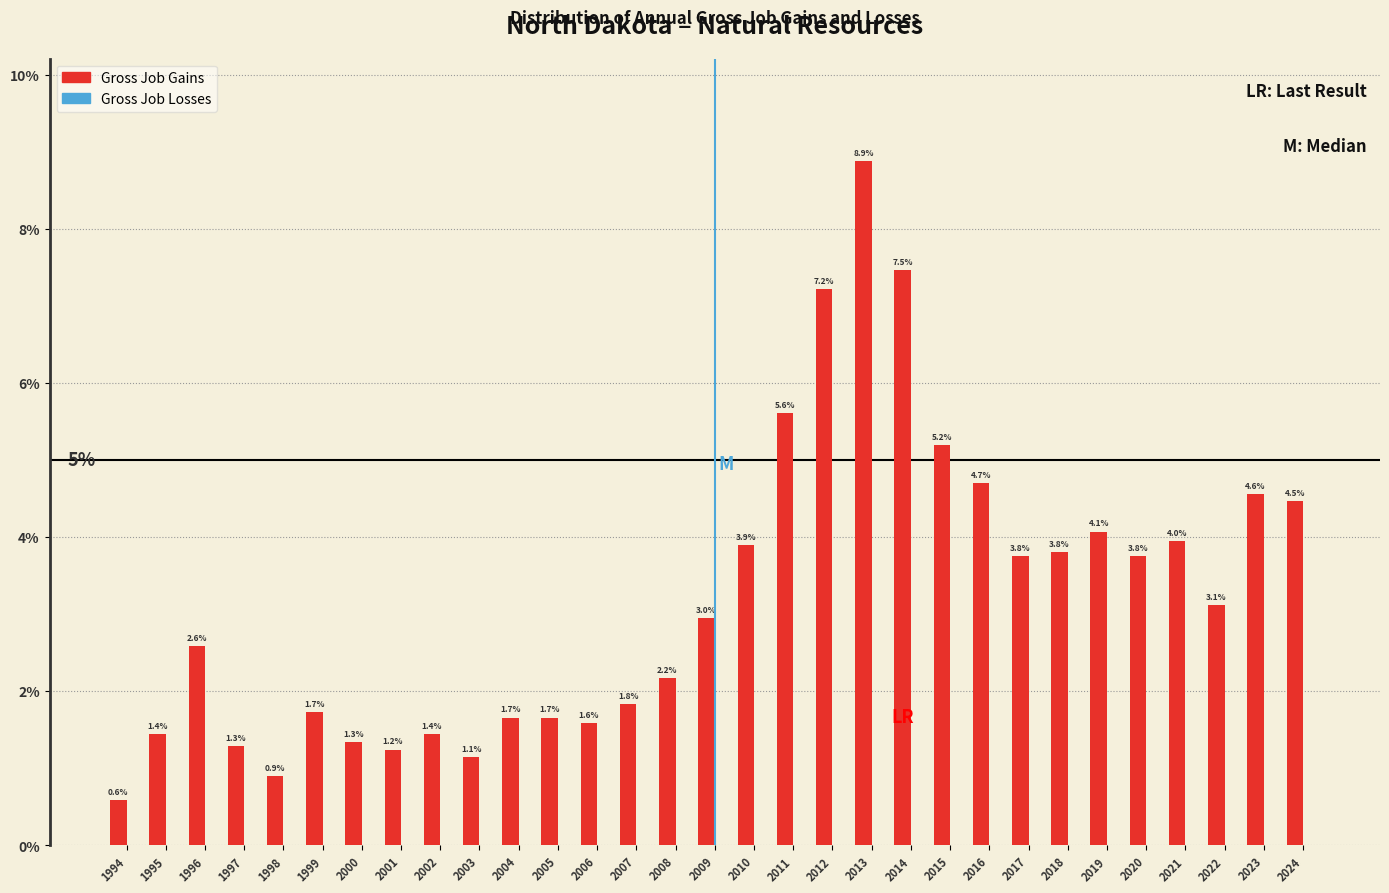

Reading right to left, list all the values displayed in this chart.

4.5	4.6	3.1	4.0	3.8	4.1	3.8	3.8	4.7	5.2	7.5	8.9	7.2	5.6	3.9	3.0	2.2	1.8	1.6	1.7	1.7	1.1	1.4	1.2	1.3	1.7	0.9	1.3	2.6	1.4	0.6